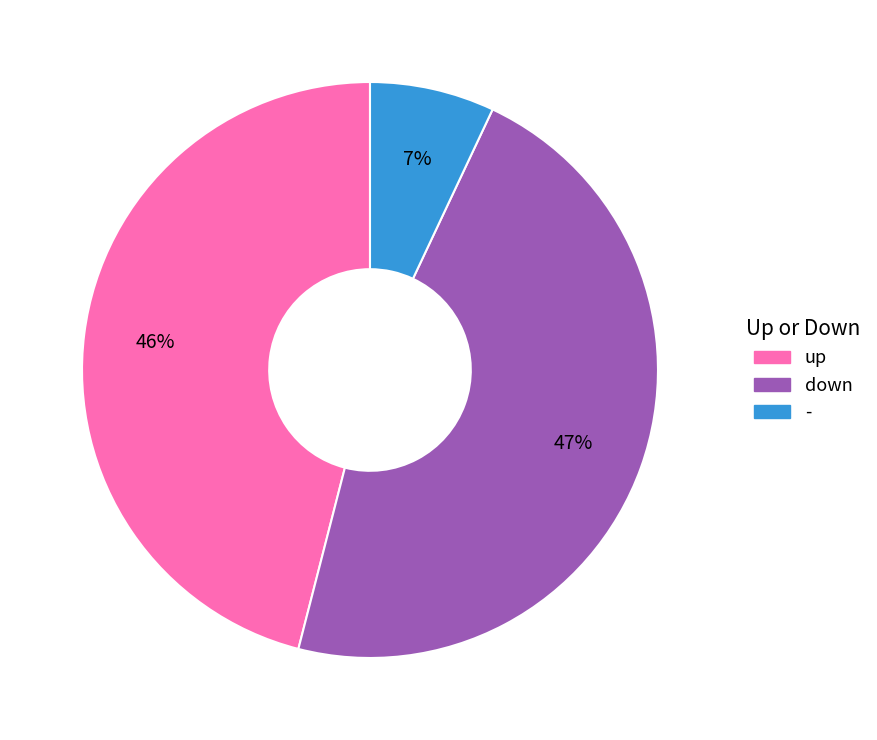

To the nearest percent, what is the difference between the - and down slice percentages?

40%